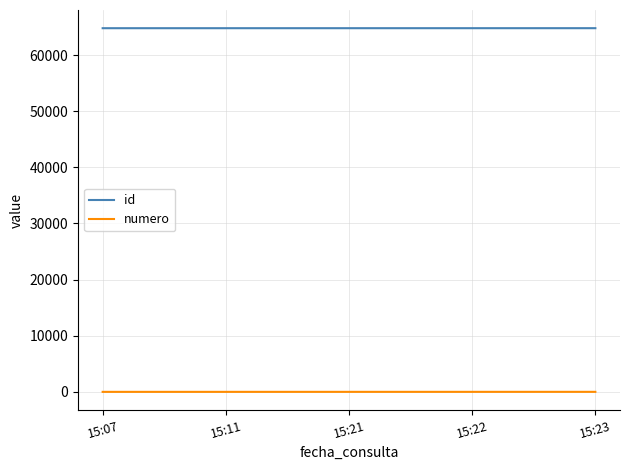

True or false: id and numero intersect in this chart.

False